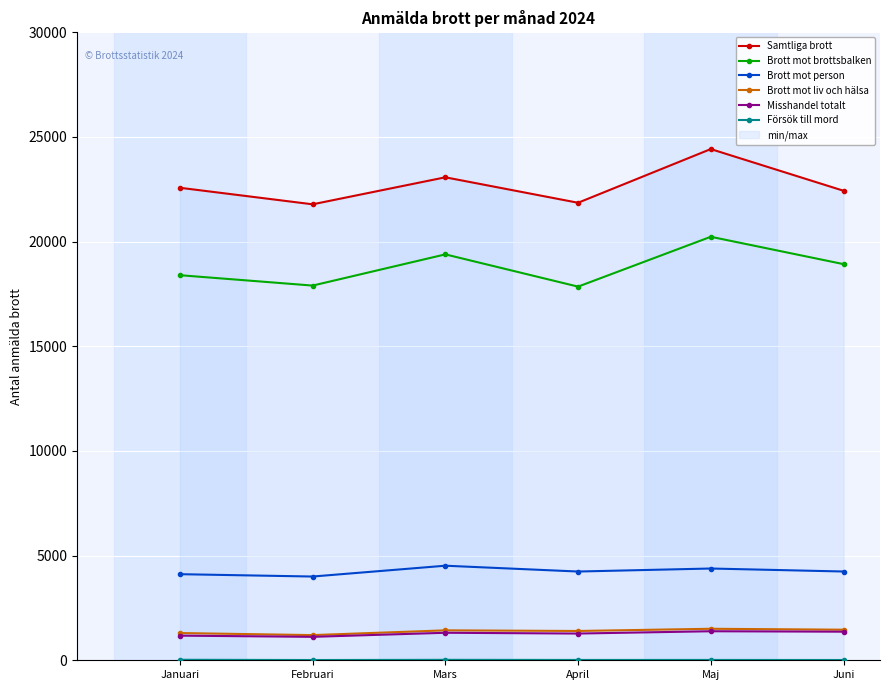

The Brott mot brottsbalken series shows 33108 at Januari. True or false?

False